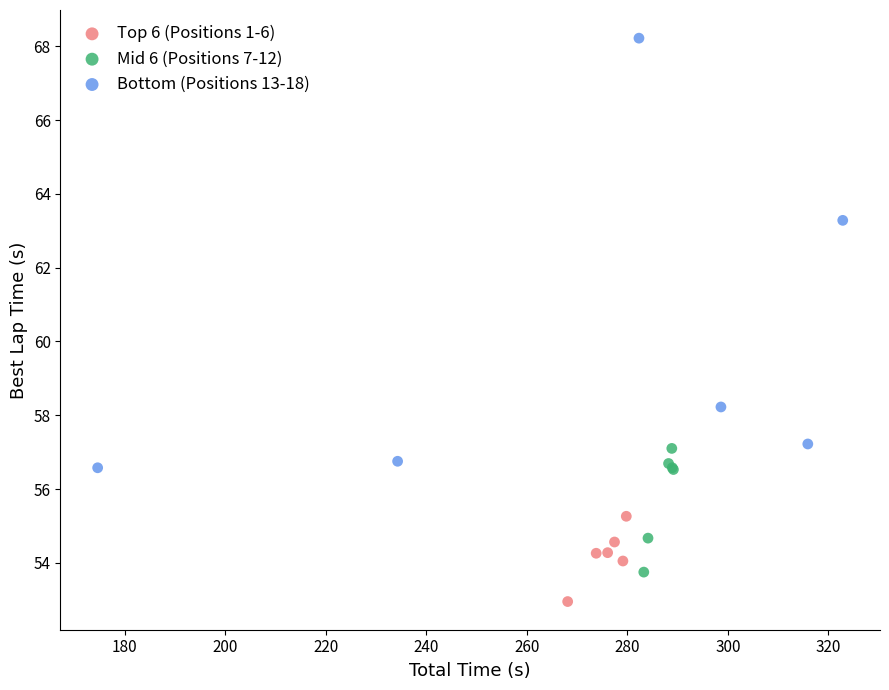

Which series contains the lowest Y value?

Top 6 (Positions 1-6)